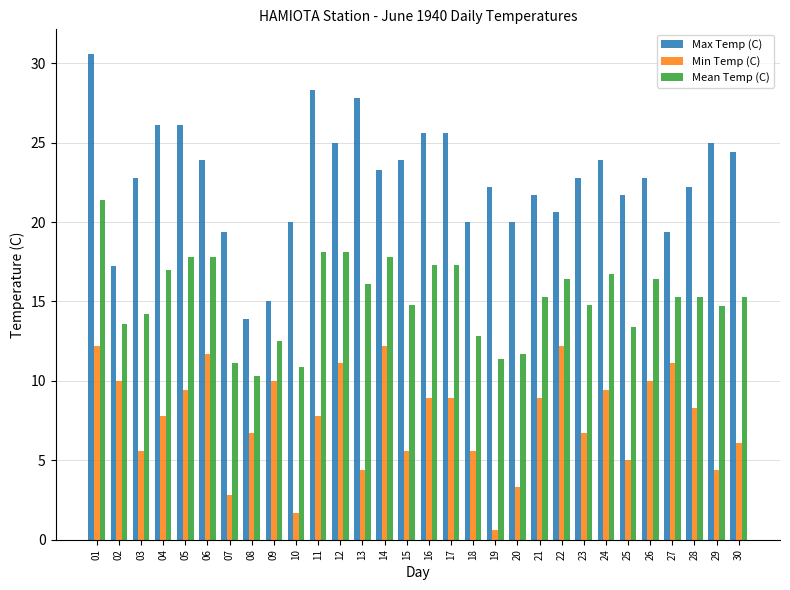

What is the difference between the maximum and minimum values in the Mean Temp (C) series?

11.1